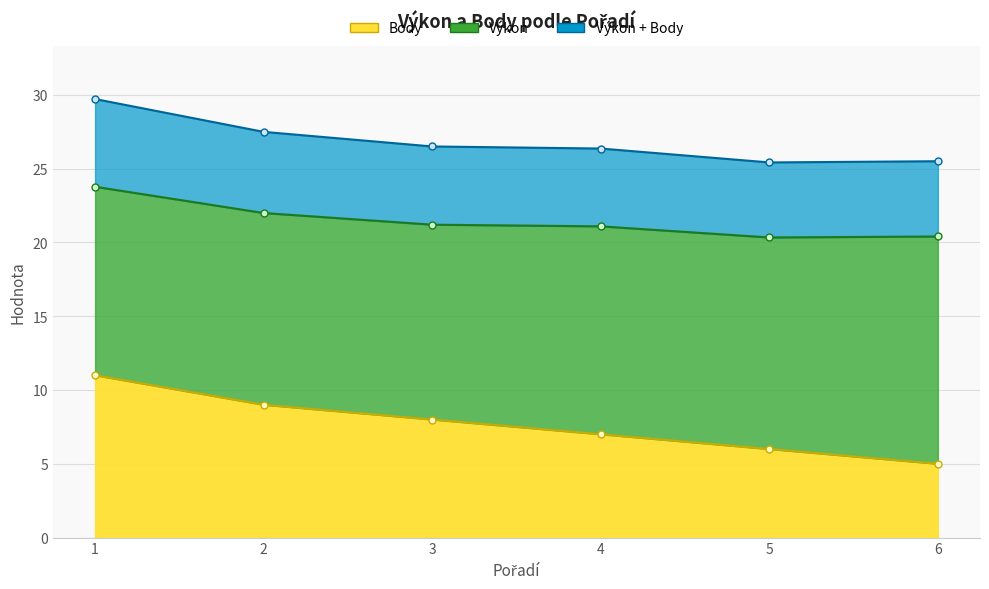

List the labels in order of value, smallest first.

6, 5, 4, 3, 2, 1